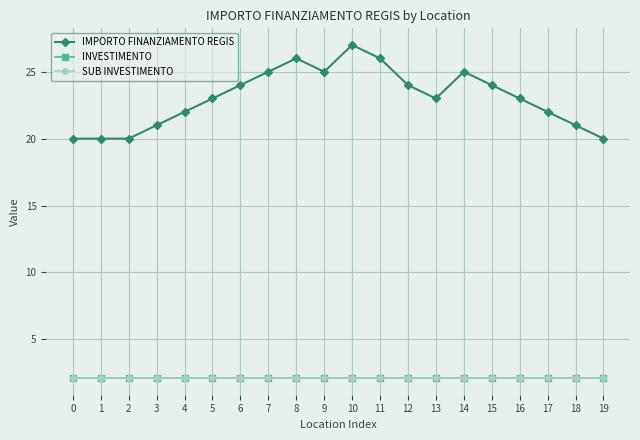

Which series has the largest range (max minus min)?

IMPORTO FINANZIAMENTO REGIS